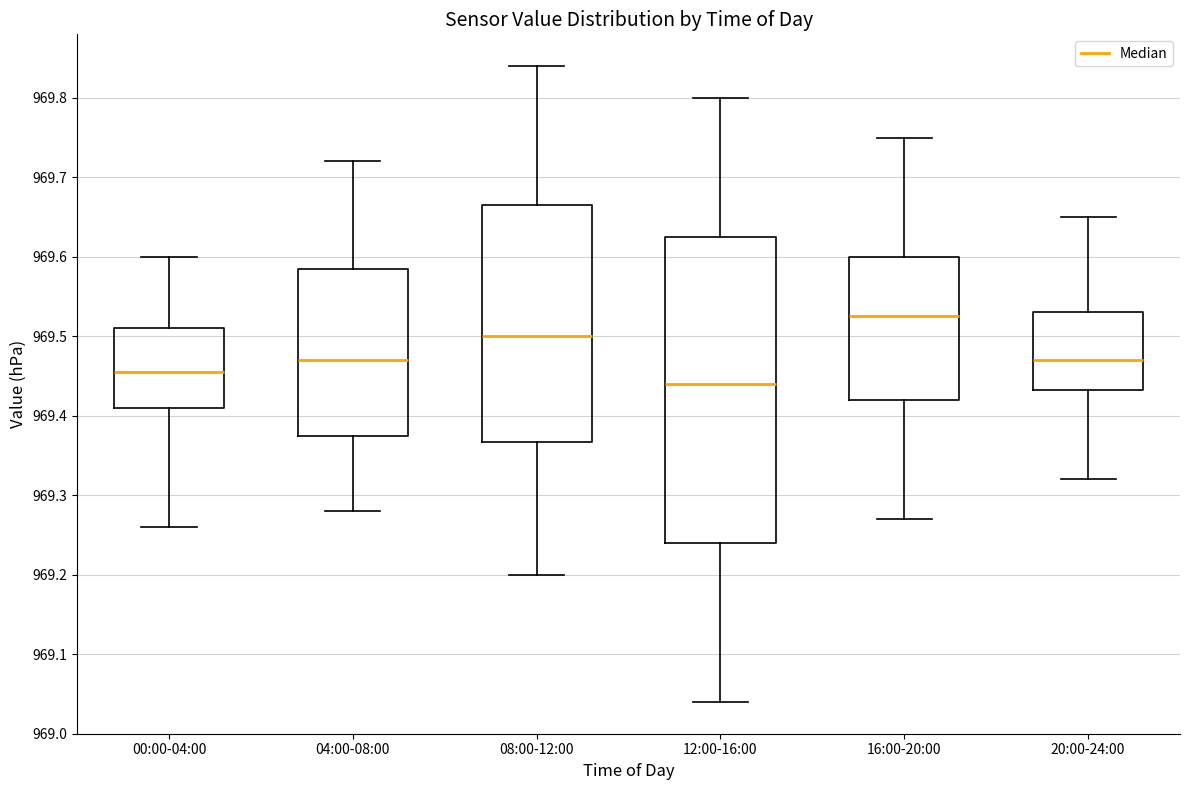

Reading left to right, transcribe this box plot: for each box, give where its median line is, the range the box spans, and where its two whiskers end, as read against the y-axis. The values are not printed on the chart, so give them approximately, as read against the axis.

00:00-04:00: median 969.46, box 969.41 to 969.51, whiskers 969.26 to 969.60
04:00-08:00: median 969.47, box 969.38 to 969.59, whiskers 969.28 to 969.72
08:00-12:00: median 969.50, box 969.37 to 969.67, whiskers 969.20 to 969.84
12:00-16:00: median 969.44, box 969.24 to 969.63, whiskers 969.04 to 969.80
16:00-20:00: median 969.53, box 969.42 to 969.60, whiskers 969.27 to 969.75
20:00-24:00: median 969.47, box 969.43 to 969.53, whiskers 969.32 to 969.65